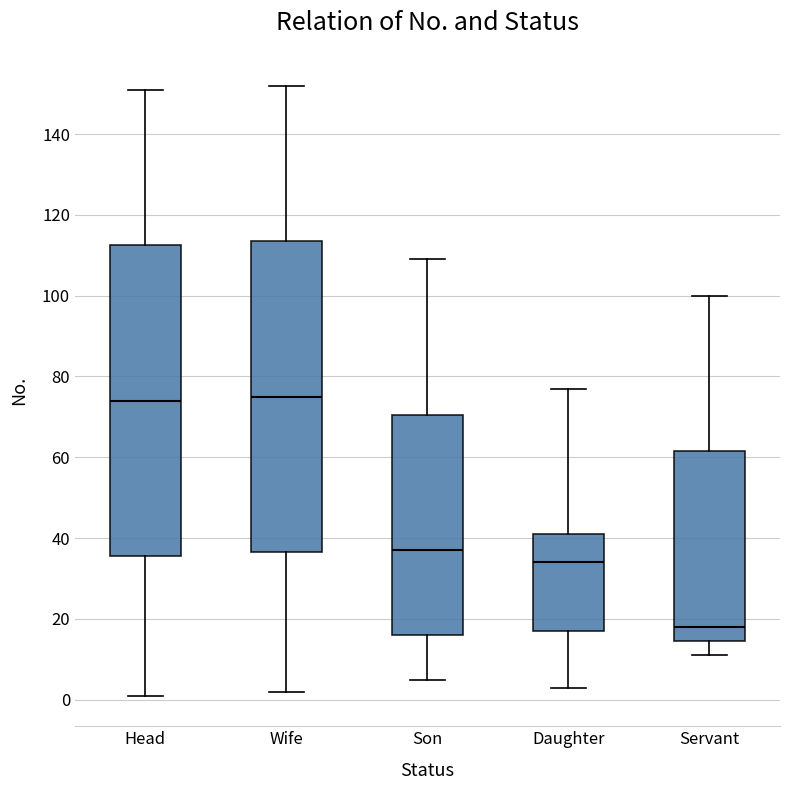

Where does the upper whisker of the box for Servant end on the y-axis? The values are not printed on the chart, so give them approximately, as read against the axis.

100